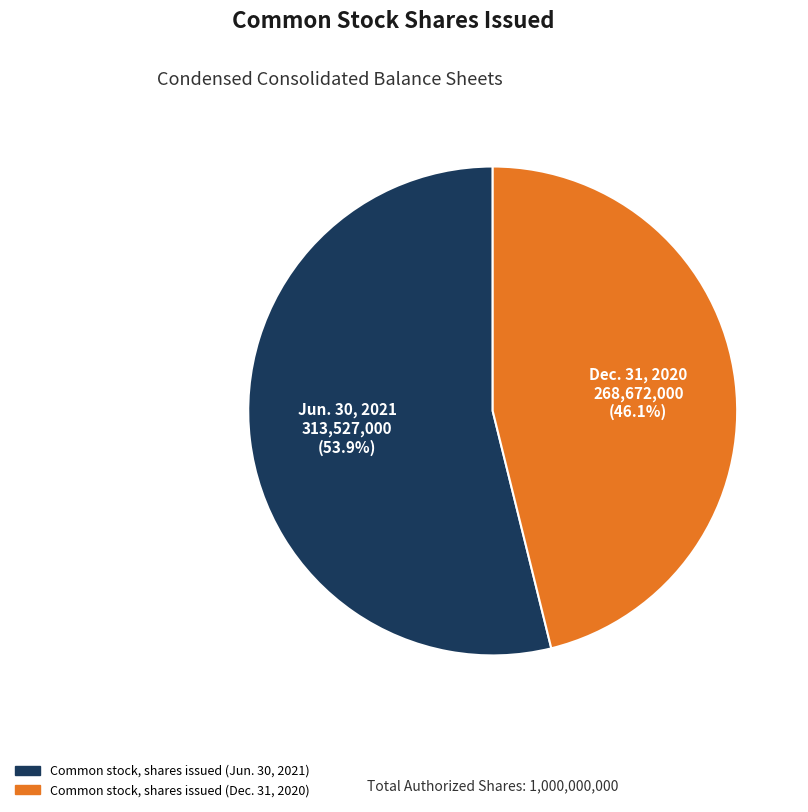

What is the ratio of the value at Common stock, shares issued (Dec. 31, 2020) to the value at Common stock, shares issued (Jun. 30, 2021)?

0.9